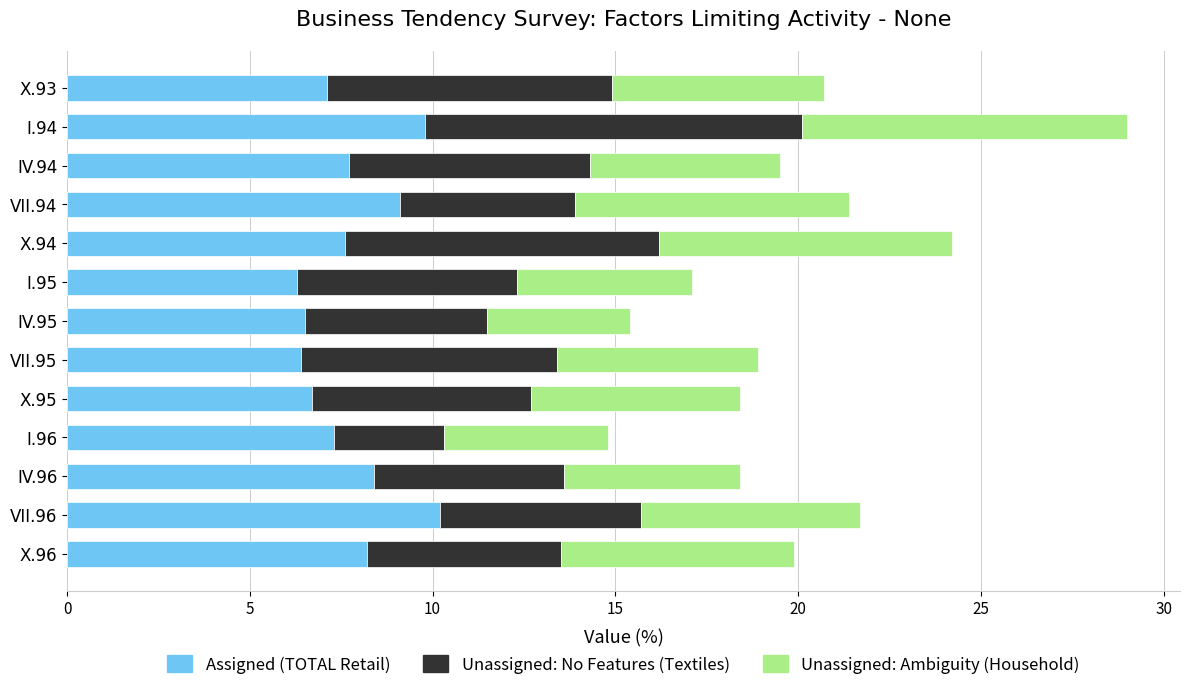

What is the lowest value of the Assigned (TOTAL Retail) series?

6.3